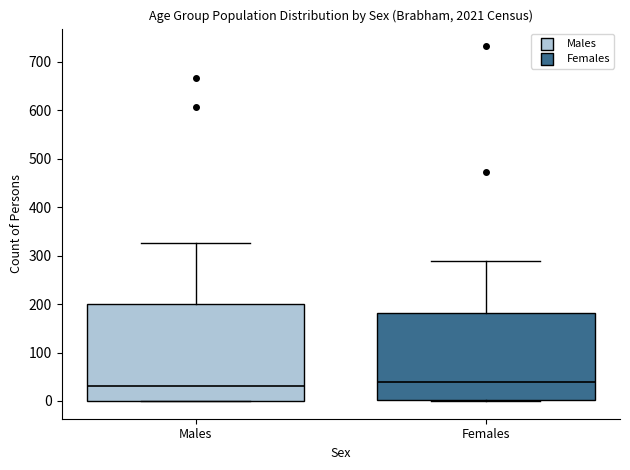

Reading left to right, transcribe this box plot: for each box, give where its median line is, the range the box spans, and where its two whiskers end, as read against the y-axis. The values are not printed on the chart, so give them approximately, as read against the axis.

Males: median 30, box 0 to 200, whiskers 0 to 330
Females: median 40, box 0 to 180, whiskers 0 to 290